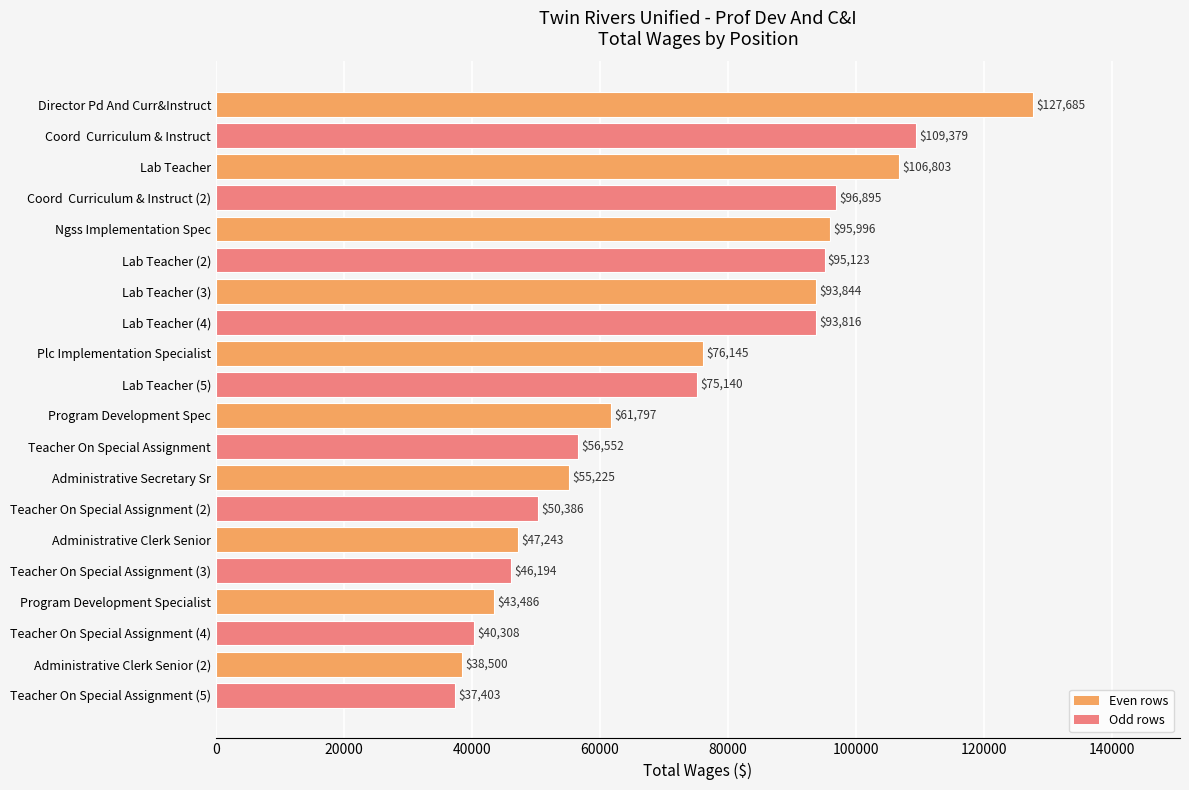

What is the difference between the maximum and minimum values?

90282